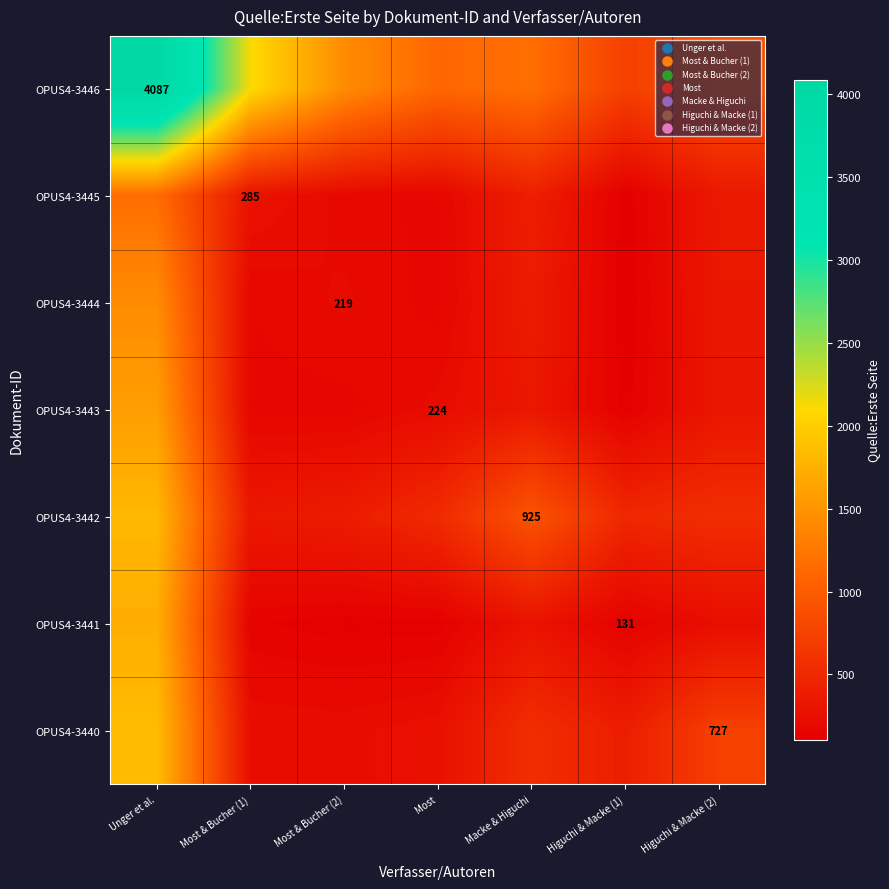

At which category does the chart reach its peak across all series?

Unger et al.